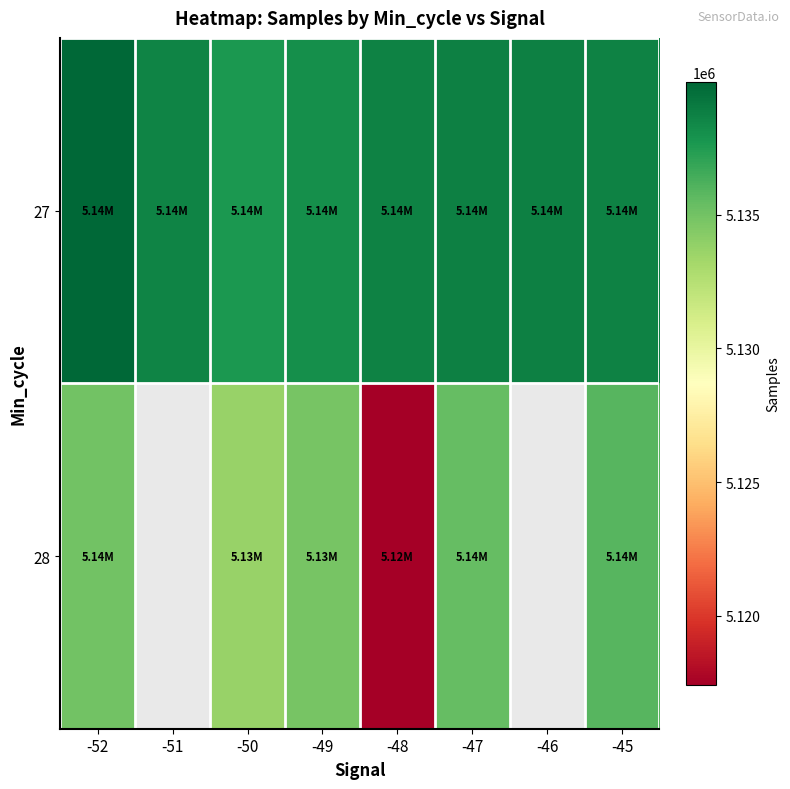

The value of 27 at -49 is 5138058.0. True or false?

True